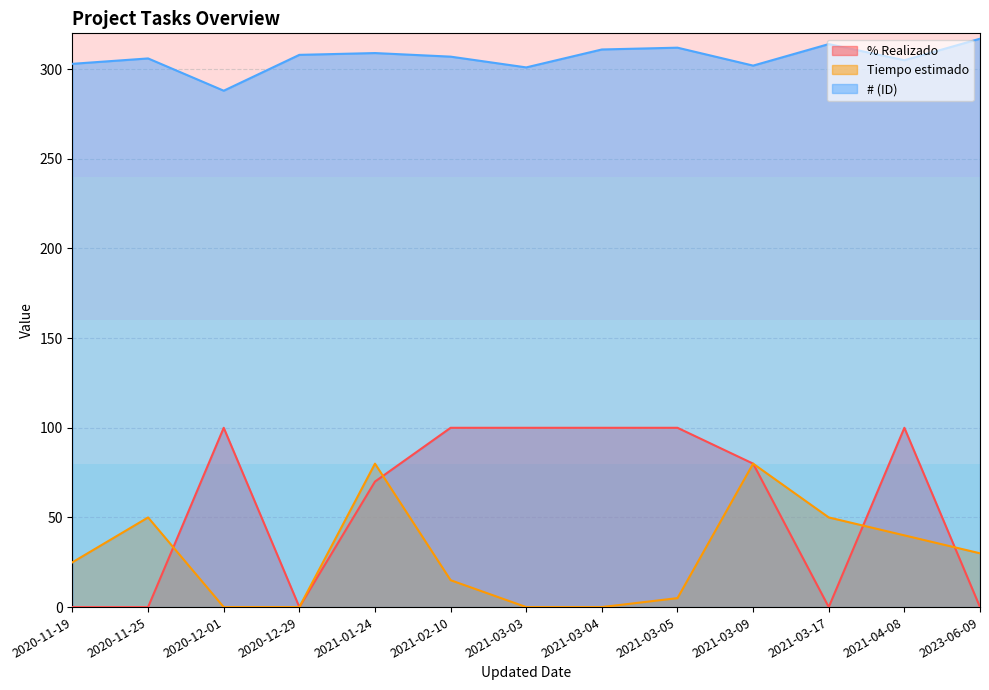

What position from the right is 2020-11-25?

12